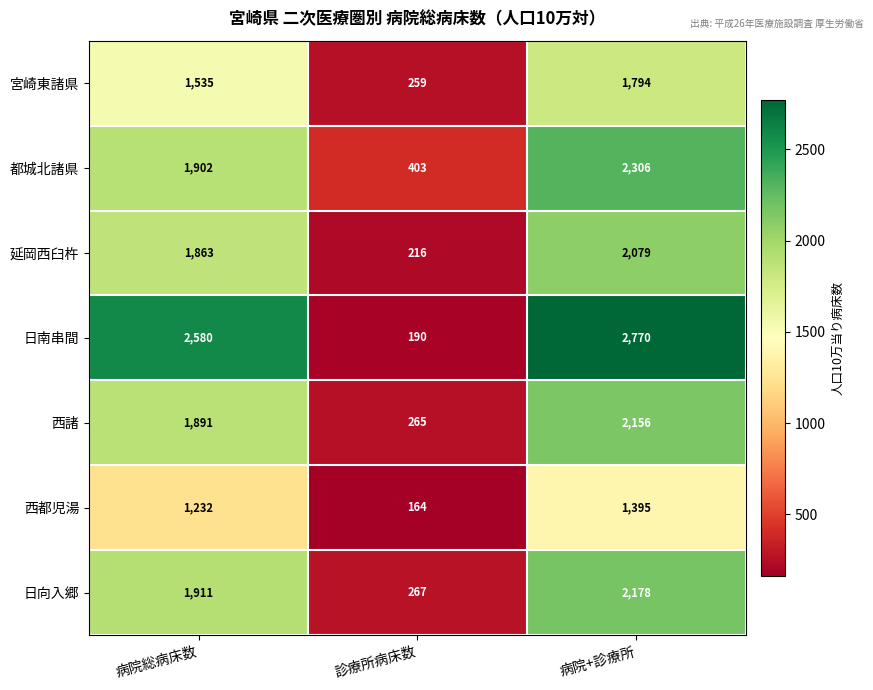

Which series has the widest spread of values?

日南串間